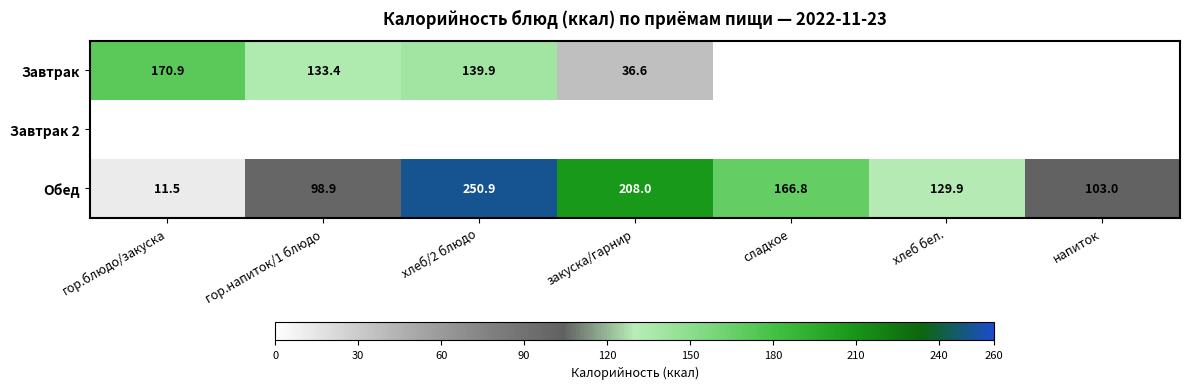

What value does the Обед series have at хлеб/2 блюдо?

250.9